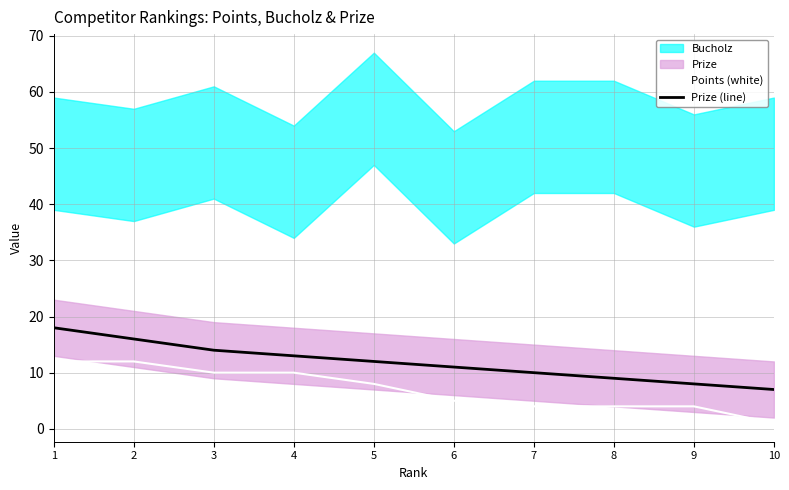

Is the value of Points (white) at 8 greater than the value of Prize (line) at 10?

No